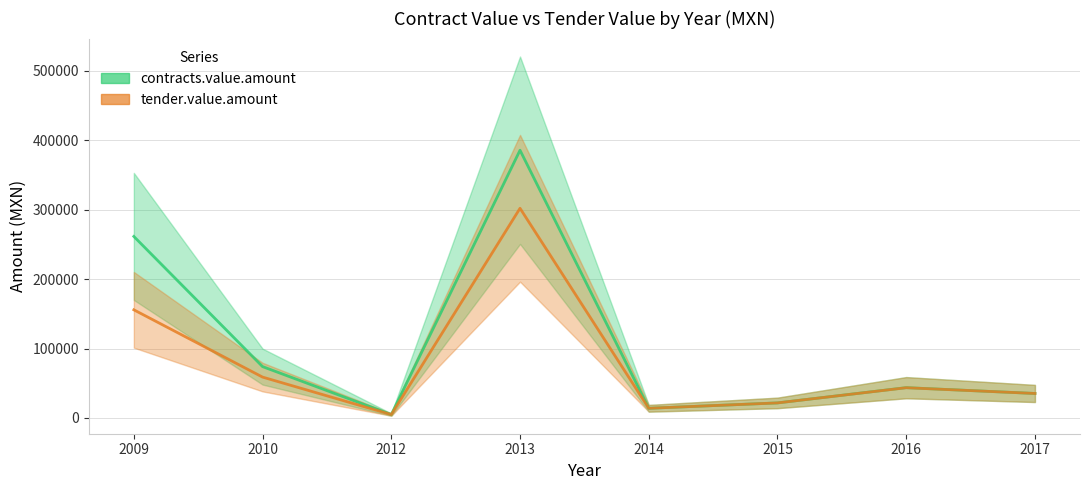

Count the number of categories in the chart.

8